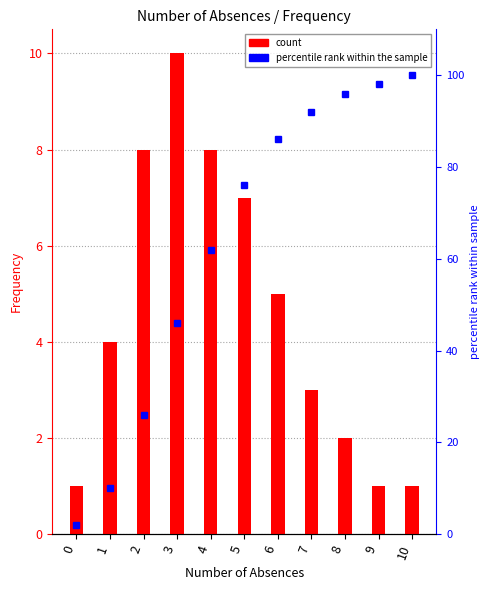

List the series in order of their overall mean, highest first.

percentile rank, Frequency